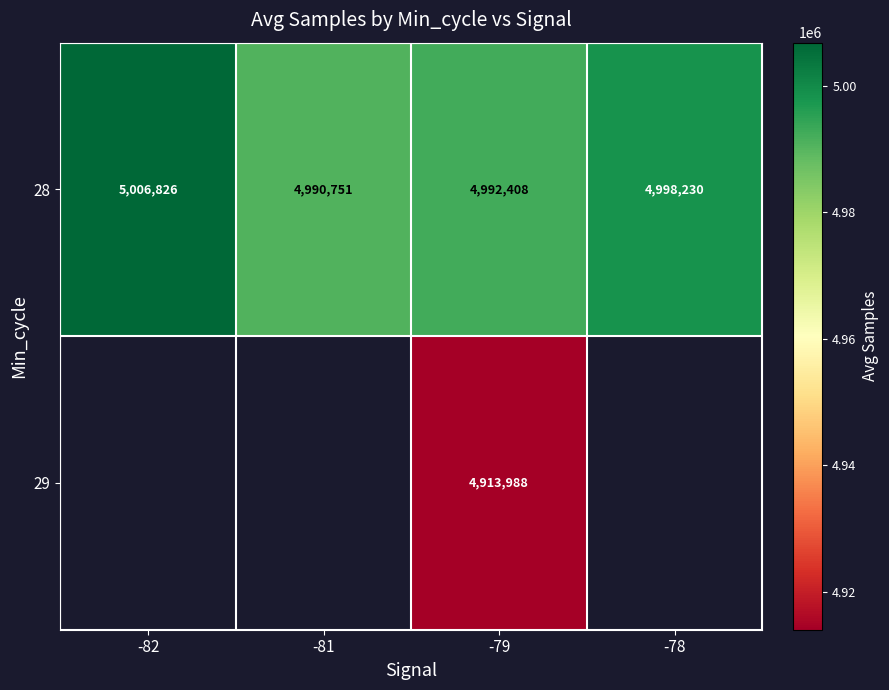

List the labels in order of 28 value, largest first.

-82, -78, -79, -81